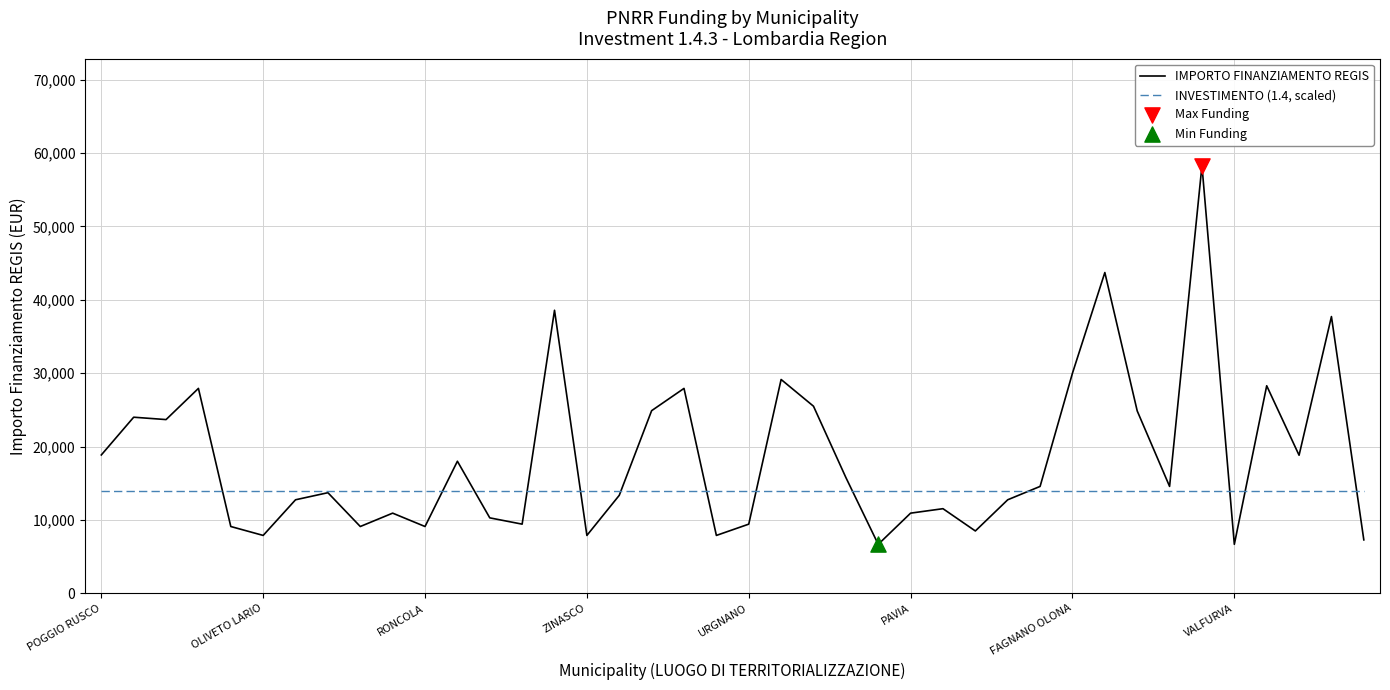

Which series has the largest total across all categories?

IMPORTO FINANZIAMENTO REGIS